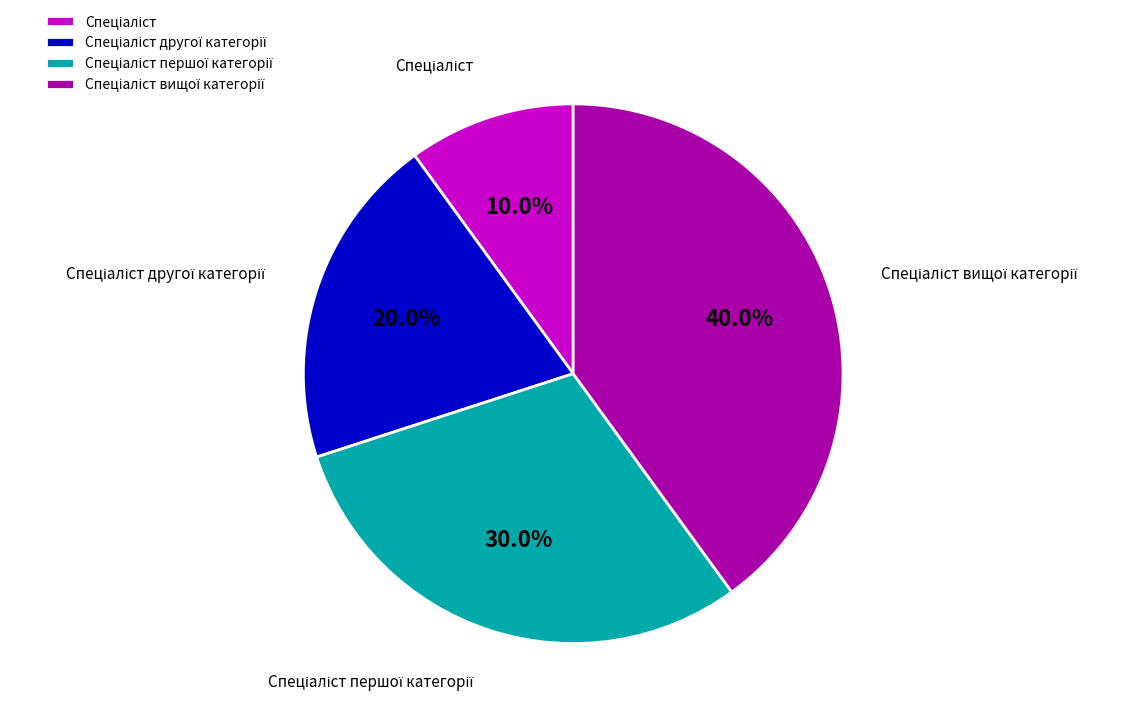

To the nearest percent, what is the difference between the largest and smallest slice percentages?

30%